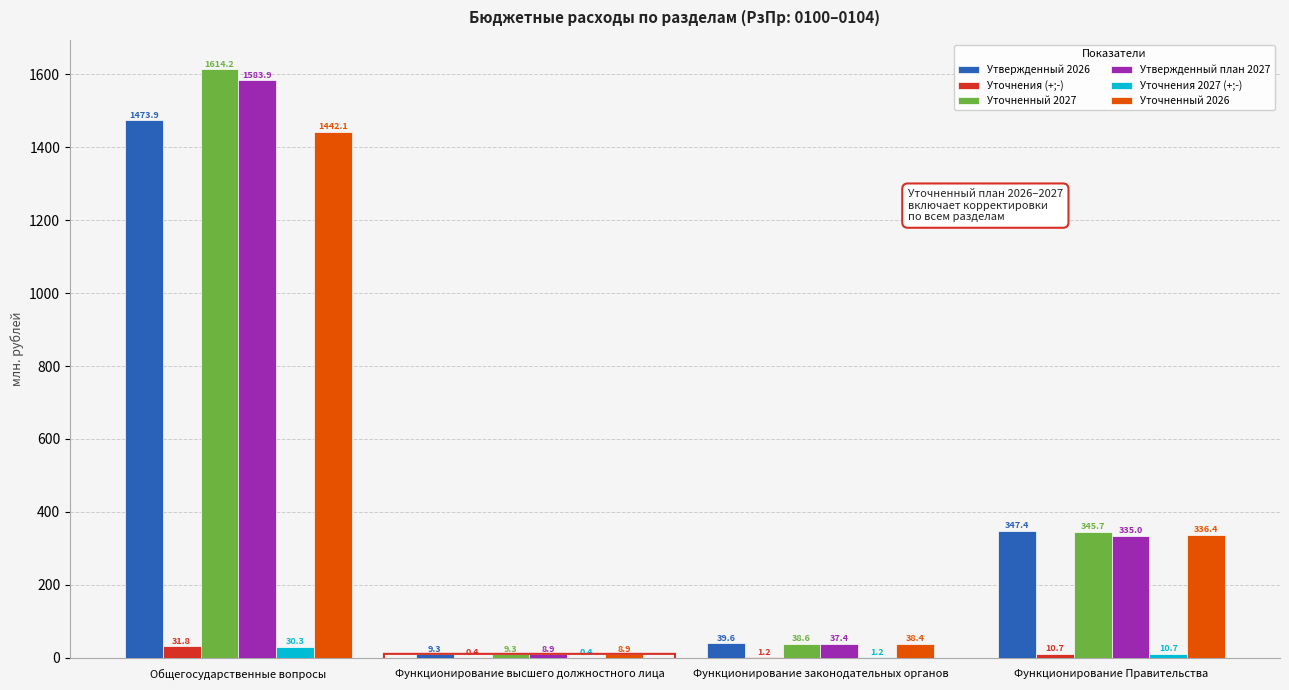

Are the bars horizontal?

No